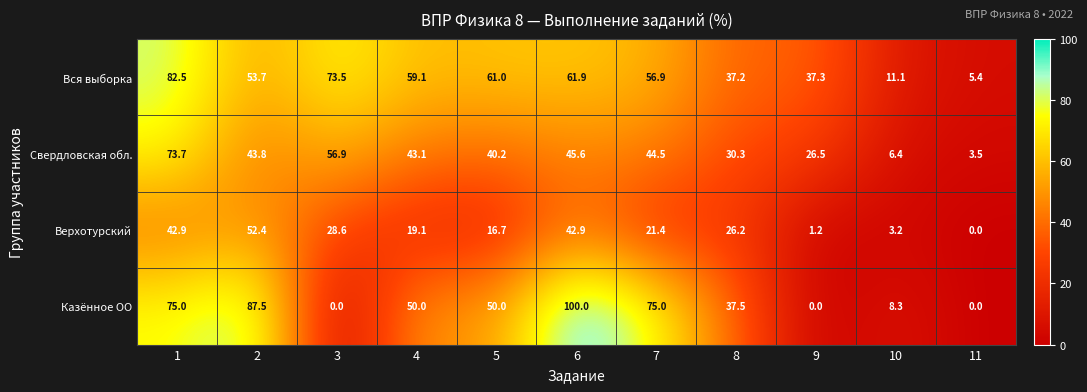

What is the total value across all series at 9?

65.0